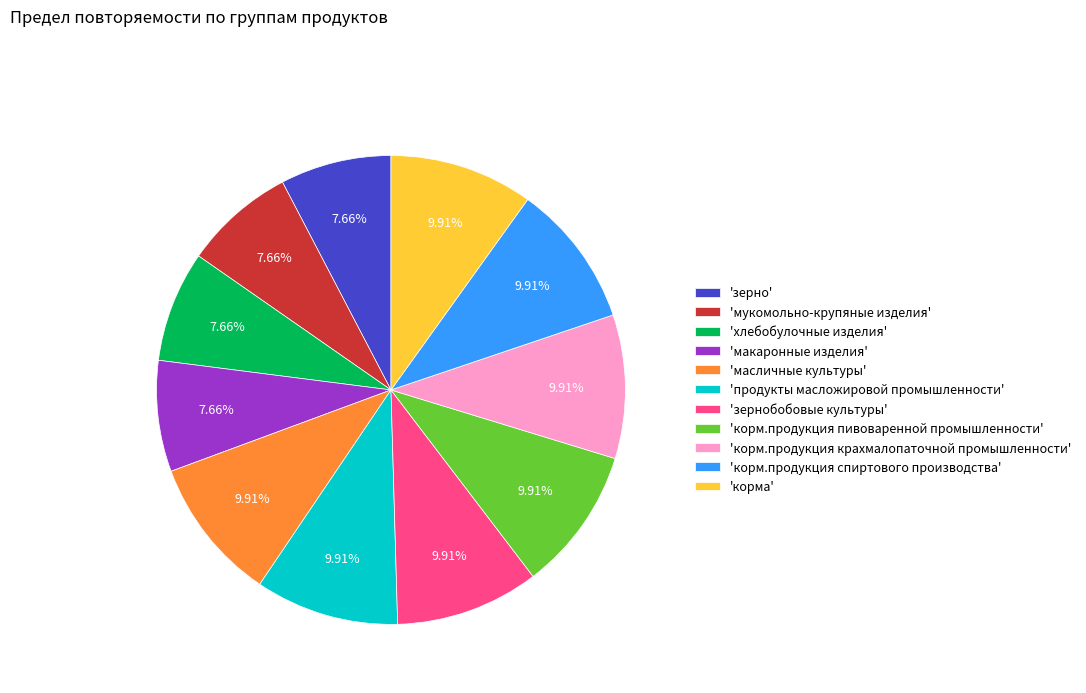

How many slices are in this pie chart?

11